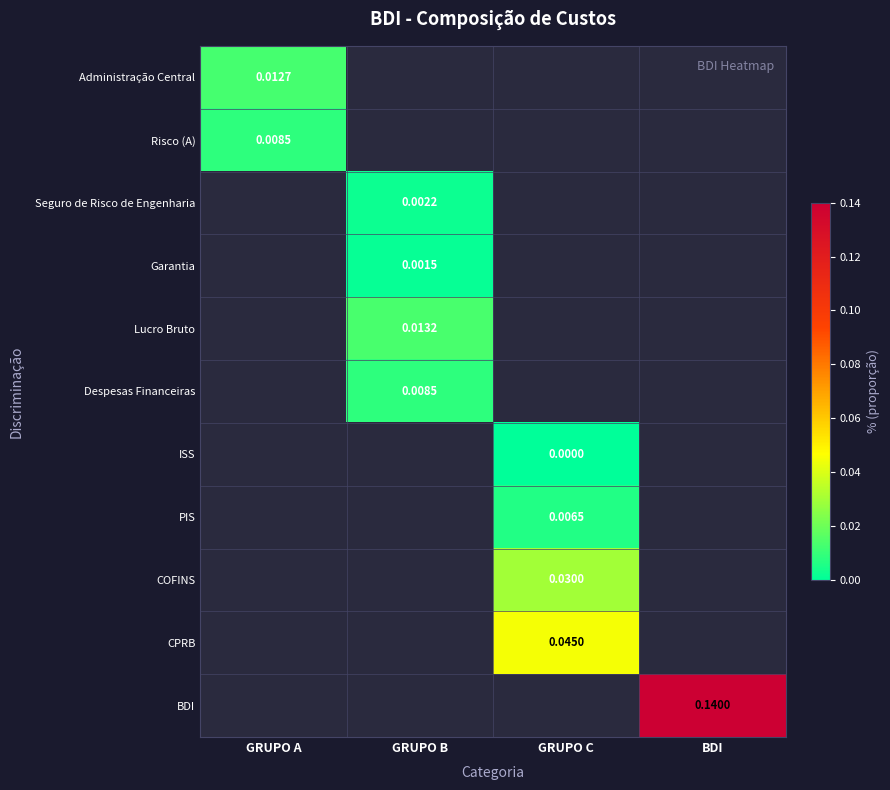

At how many categories does at least one series exceed 0?

4